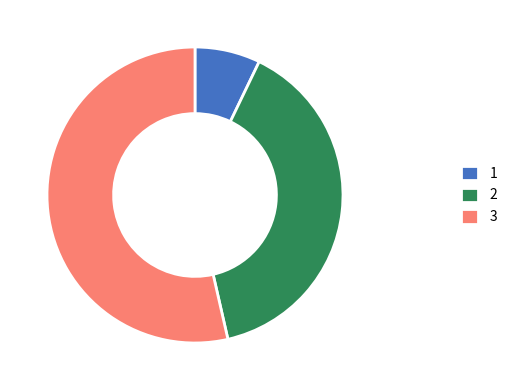

Rank the categories by value from highest to lowest.

3, 2, 1